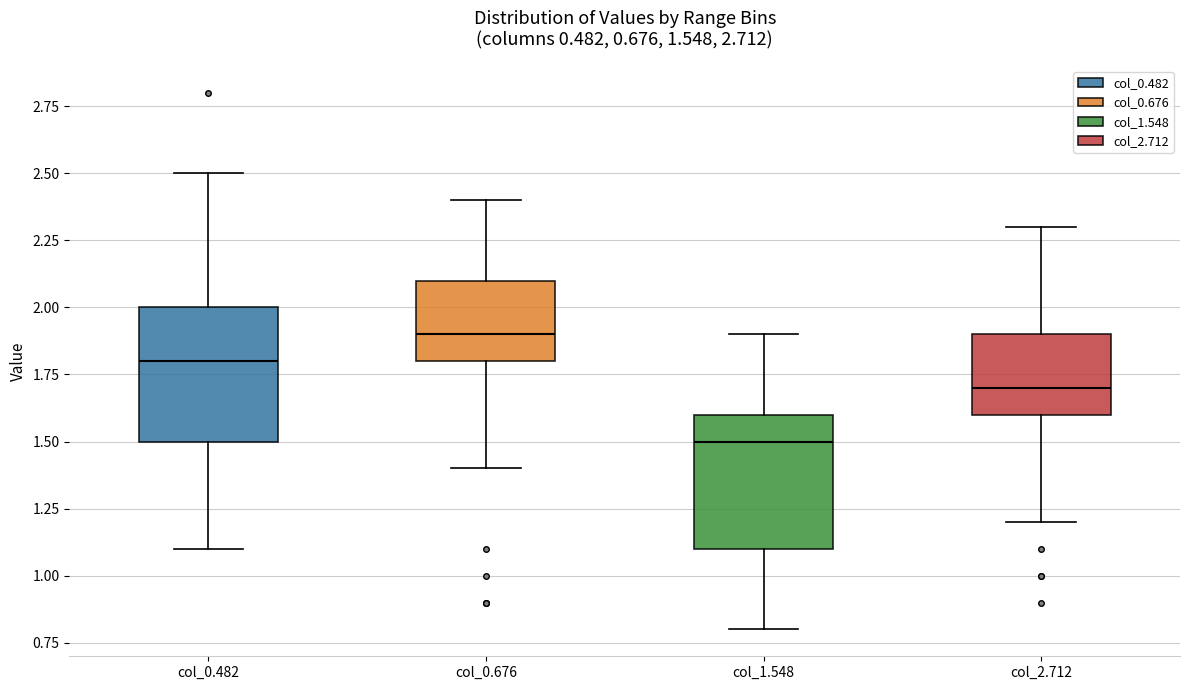

Which box's median line is the highest?

col_0.676